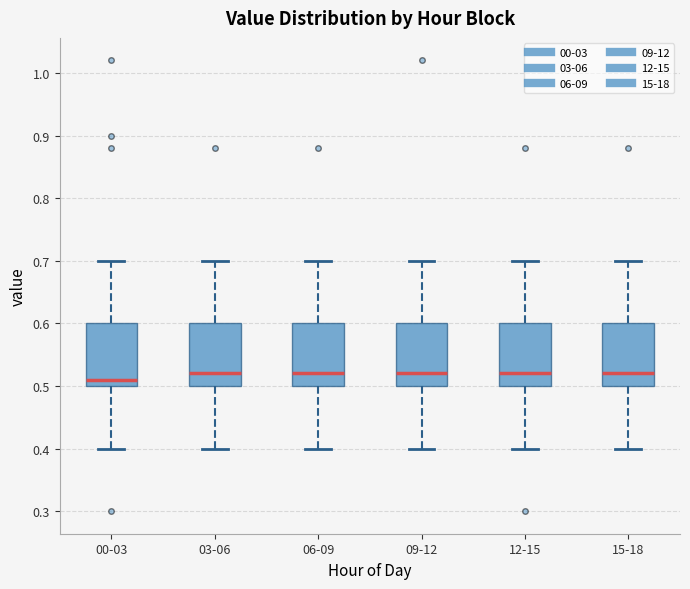

Where is the lower edge of the box for 12-15 on the y-axis? The values are not printed on the chart, so give them approximately, as read against the axis.

0.50